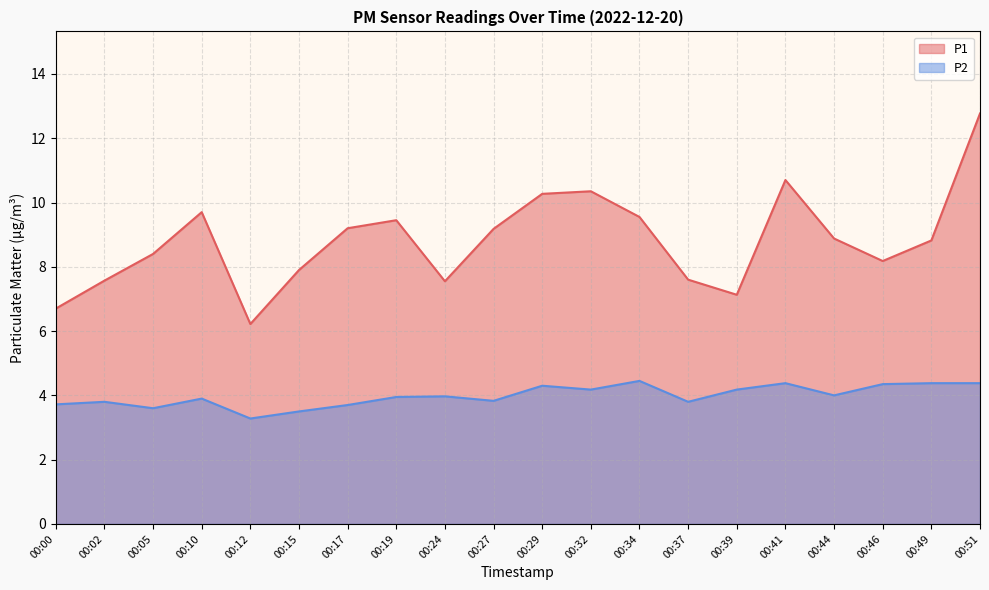

How many values in the P1 series are below 8?

7